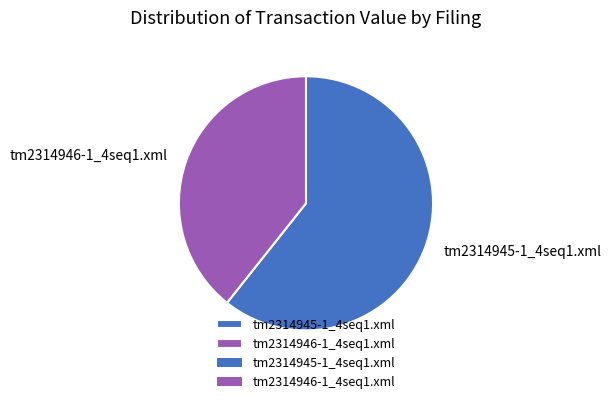

Is there any slice that represents more than half of the pie?

Yes